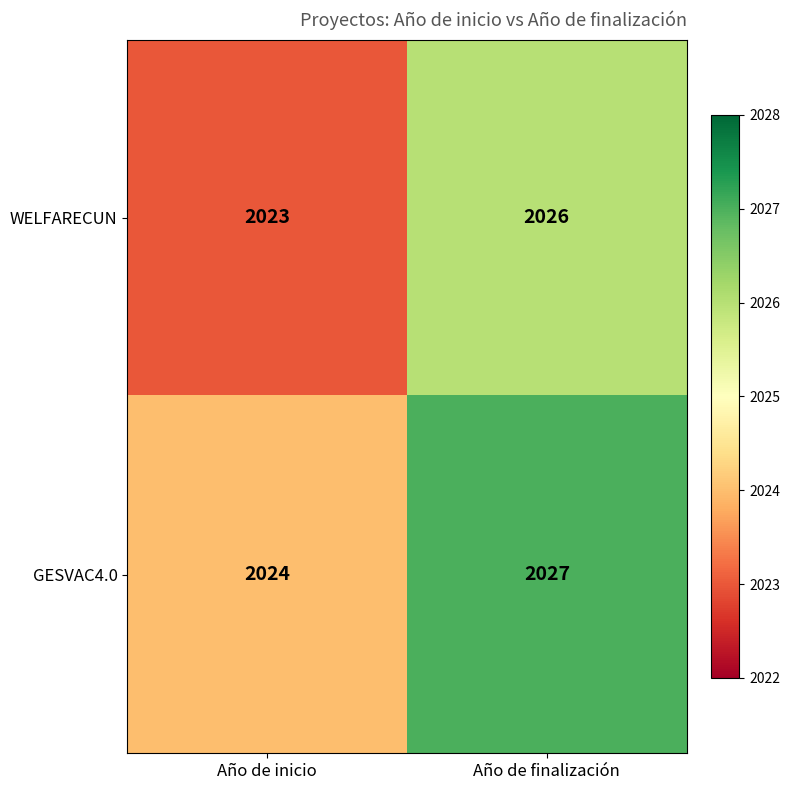

At which category is the sum across all series the highest?

Año de finalización